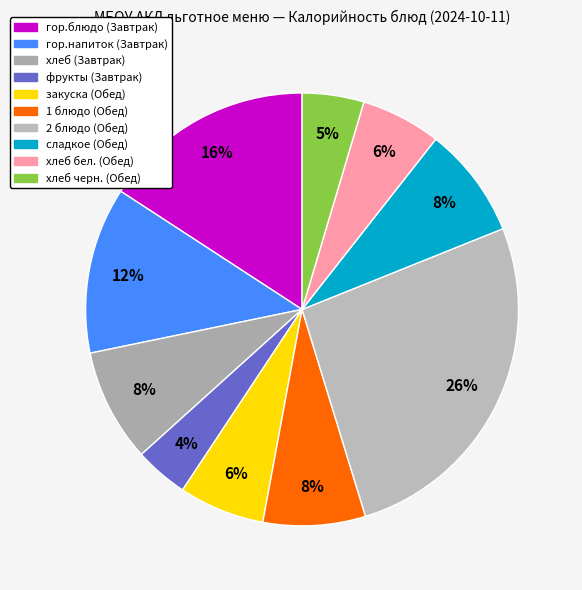

Is there a majority slice in this chart?

No